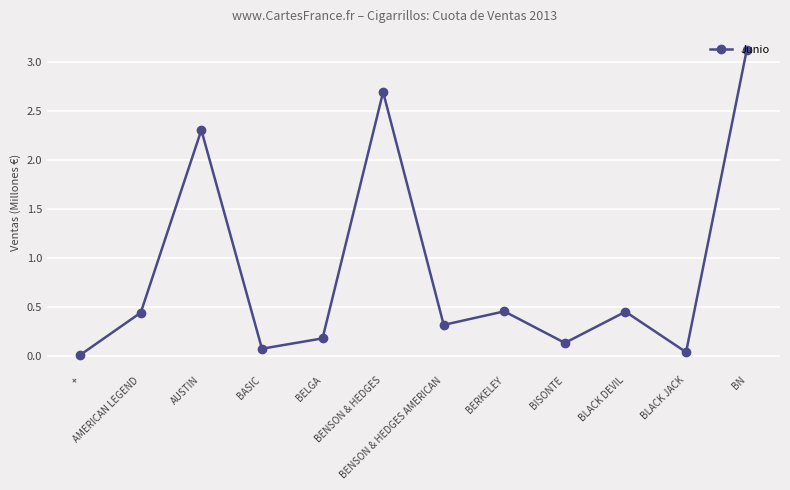

How many interior local peaks (higher than both neighbors) does the data have?

4